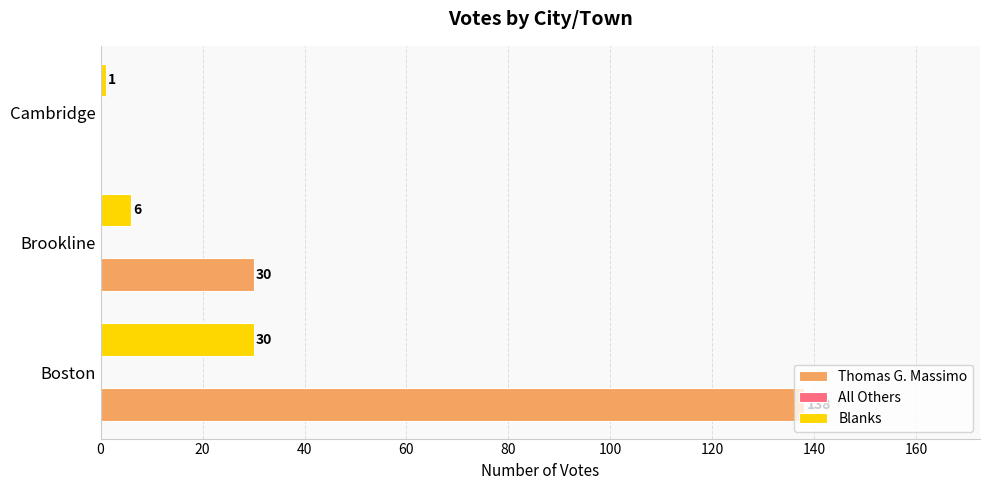

What is the sum of the Blanks values at Cambridge and Boston?

31